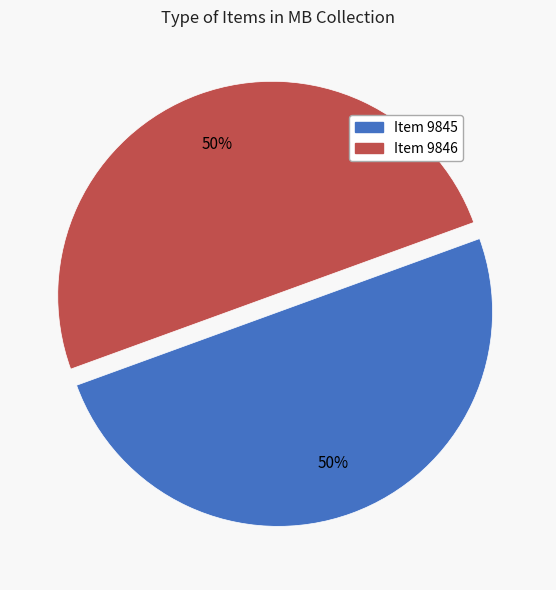

How many slices are in this pie chart?

2